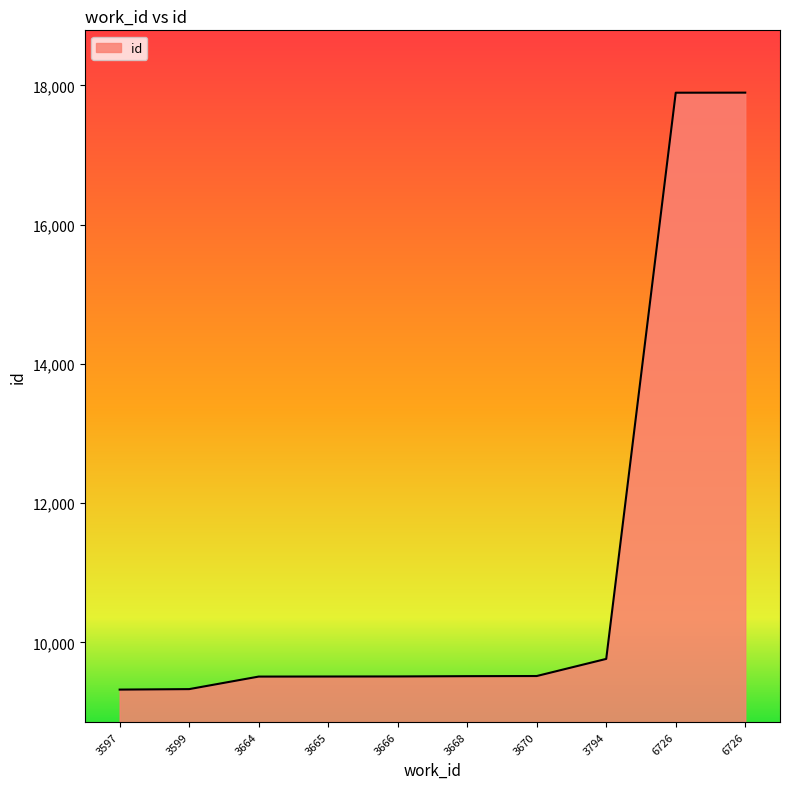

Does the chart display data point markers on the line(s)?

No